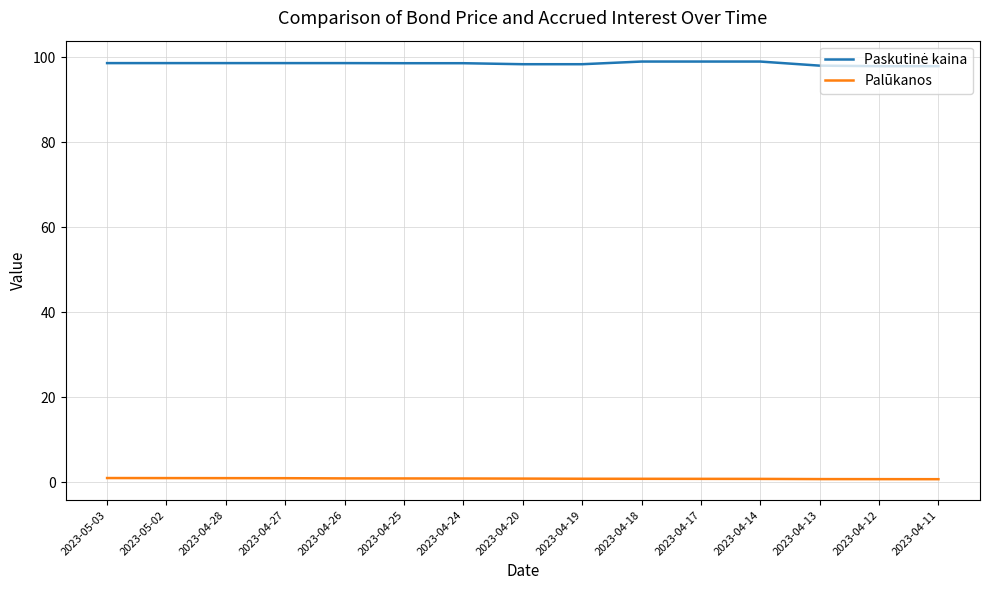

True or false: Palūkanos has a value of 0.8 at 2023-04-17.

True